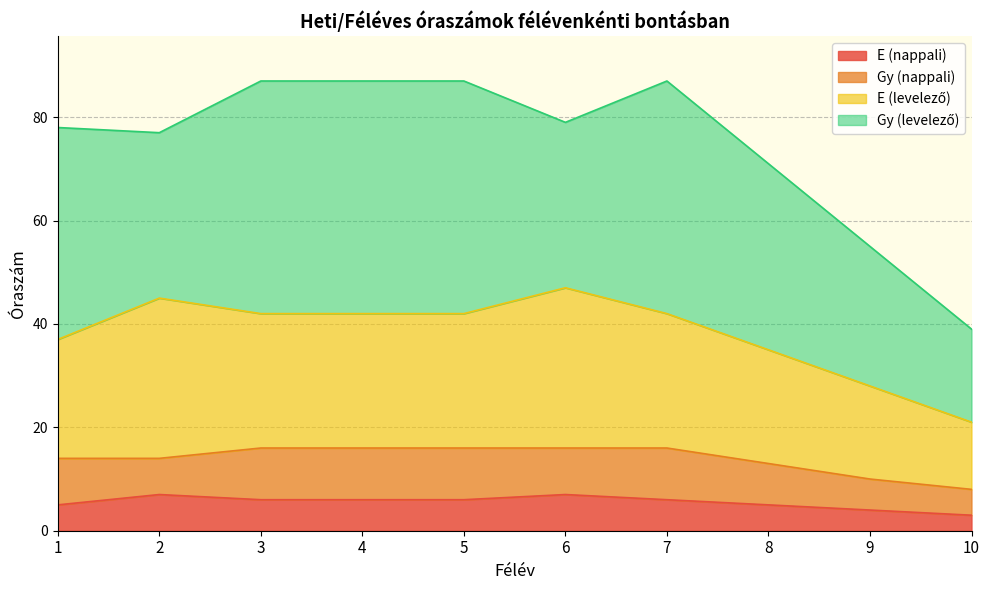

Count the number of categories in the chart.

10